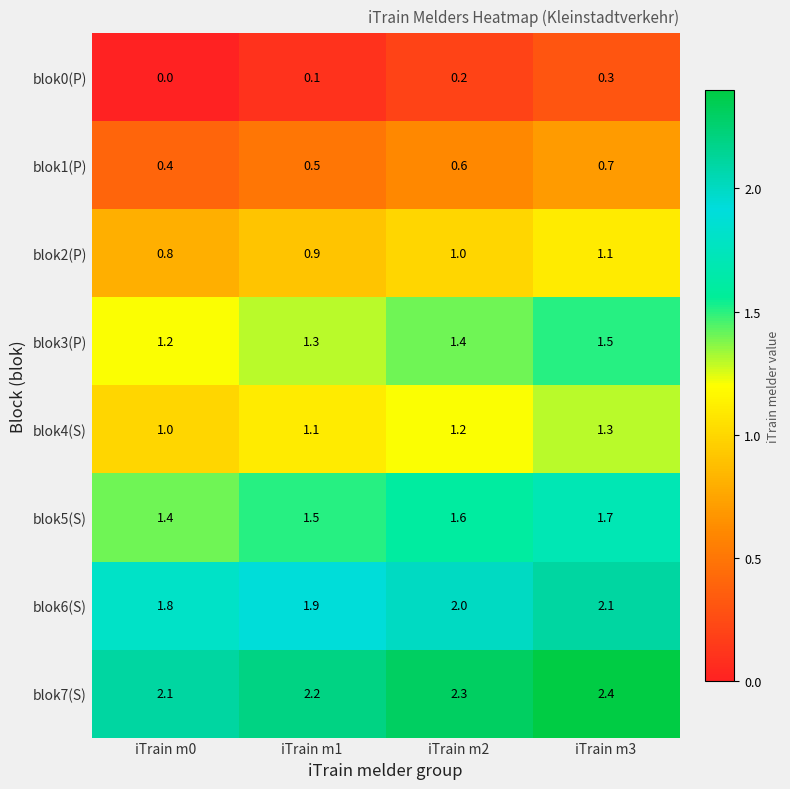

Rank the series at iTrain m1 from lowest to highest value.

blok0(P), blok1(P), blok2(P), blok4(S), blok3(P), blok5(S), blok6(S), blok7(S)